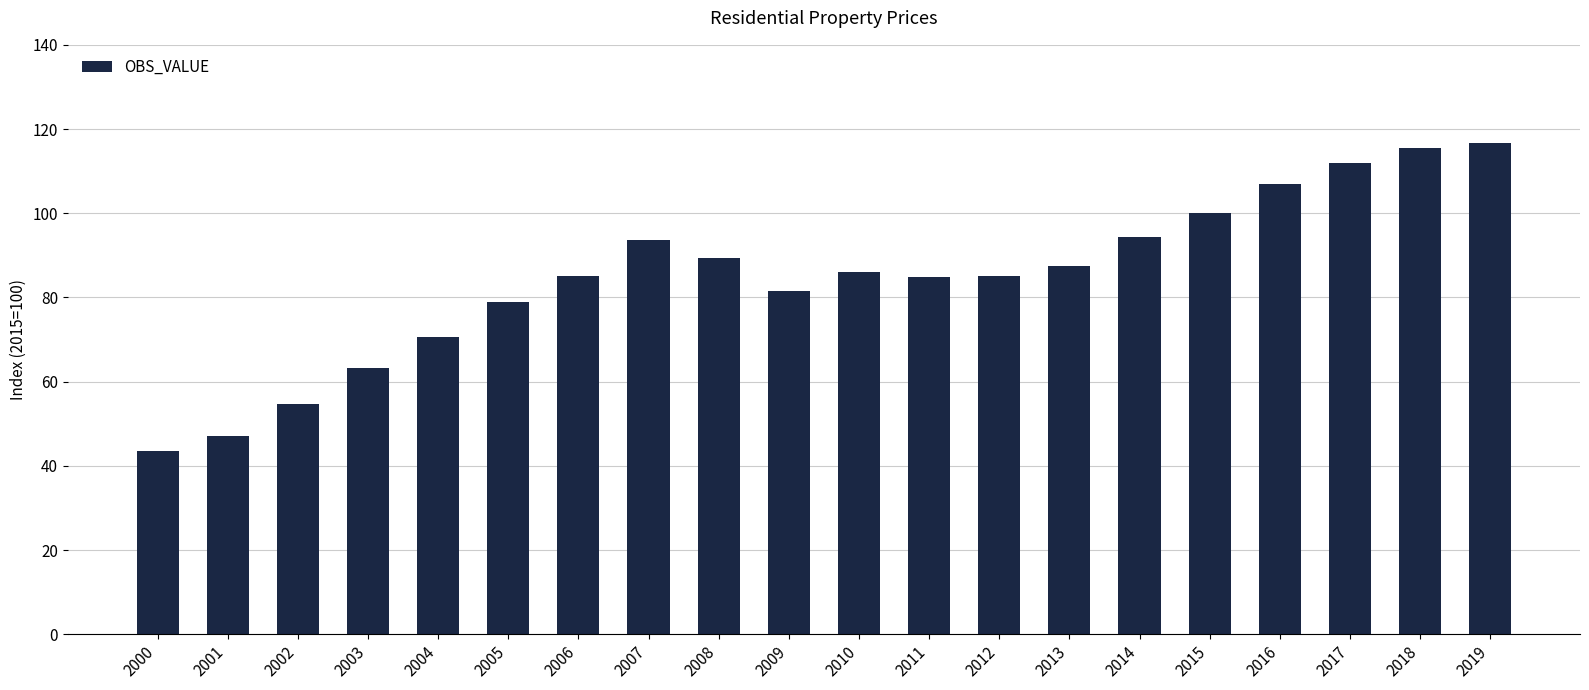

What is the difference between the values at 2018 and 2014?

21.1